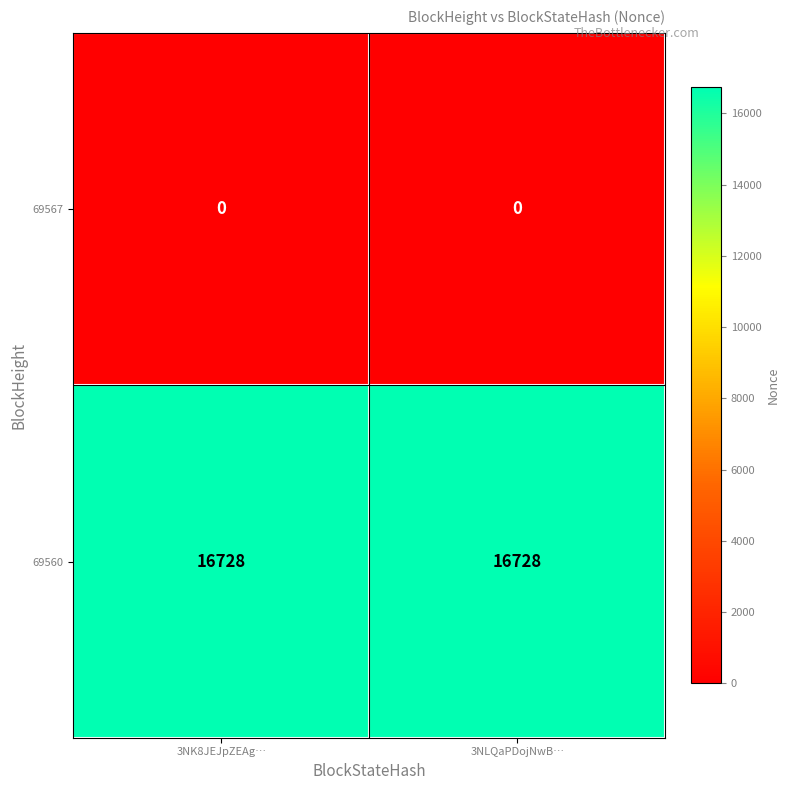

What is the spread (max minus min) of values at 3NLQaPDojNwB…?

16728